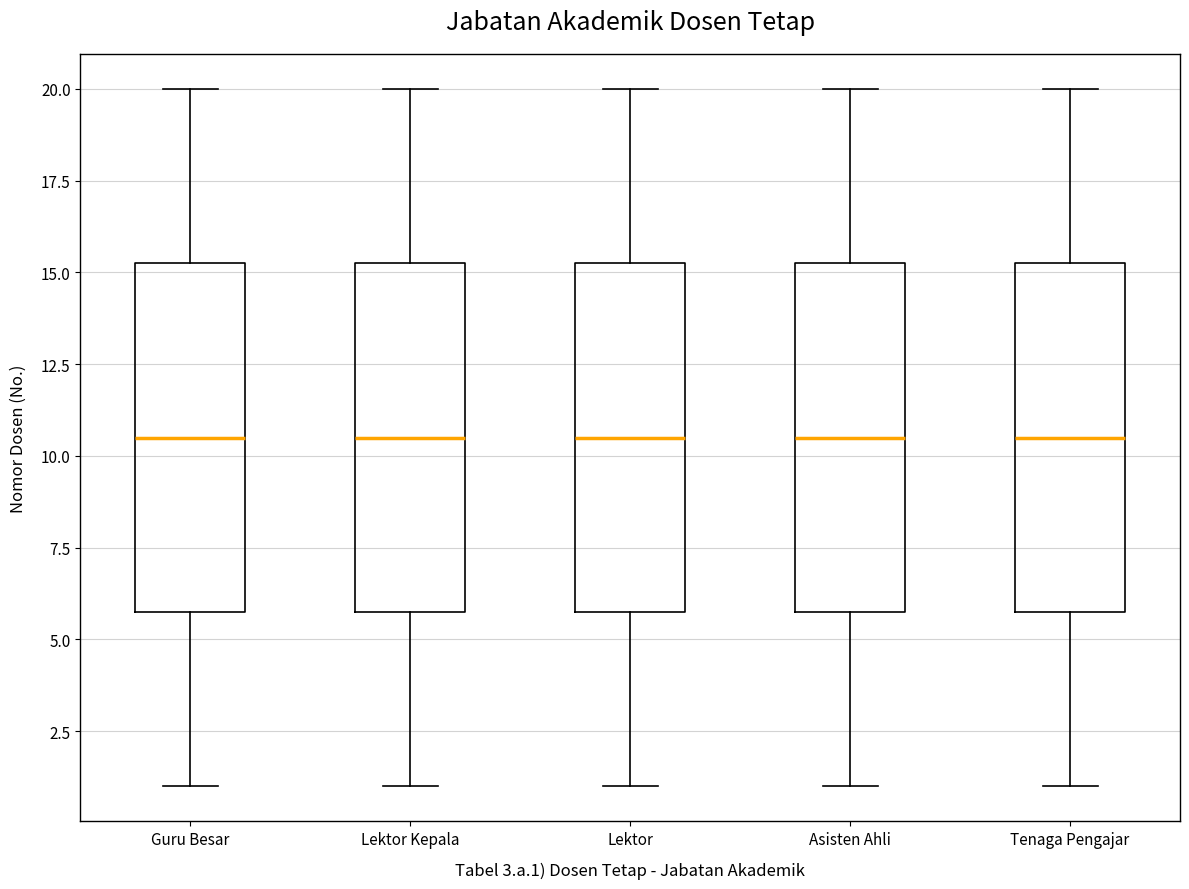

Reading left to right, transcribe this box plot: for each box, give where its median line is, the range the box spans, and where its two whiskers end, as read against the y-axis. The values are not printed on the chart, so give them approximately, as read against the axis.

Guru Besar: median 10.5, box 6.0 to 15.5, whiskers 1.0 to 20.0
Lektor Kepala: median 10.5, box 6.0 to 15.5, whiskers 1.0 to 20.0
Lektor: median 10.5, box 6.0 to 15.5, whiskers 1.0 to 20.0
Asisten Ahli: median 10.5, box 6.0 to 15.5, whiskers 1.0 to 20.0
Tenaga Pengajar: median 10.5, box 6.0 to 15.5, whiskers 1.0 to 20.0